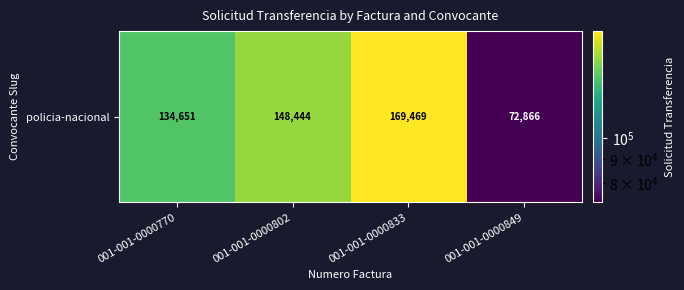

Which label corresponds to the smallest value in the chart?

001-001-0000849